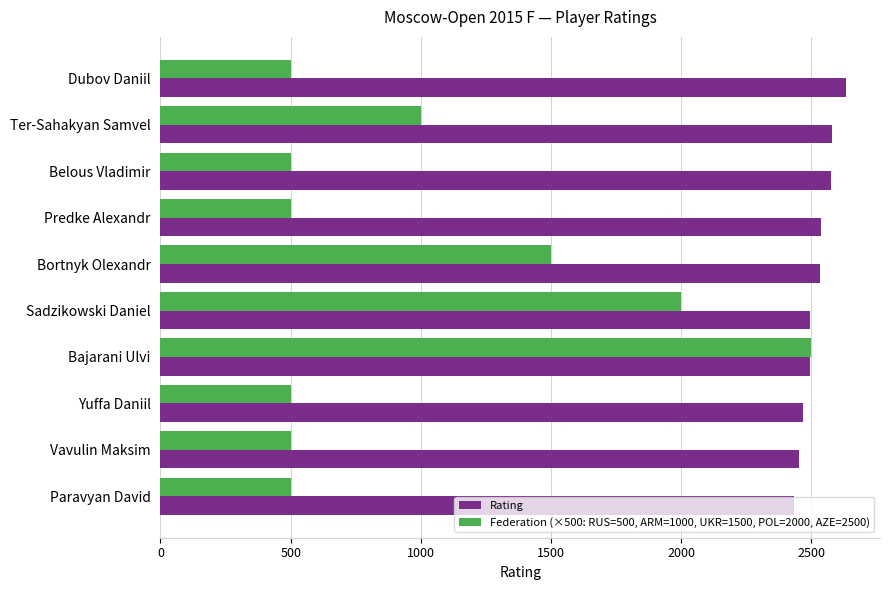

What is the sum of the Rating values at Bajarani Ulvi and Dubov Daniil?

5126